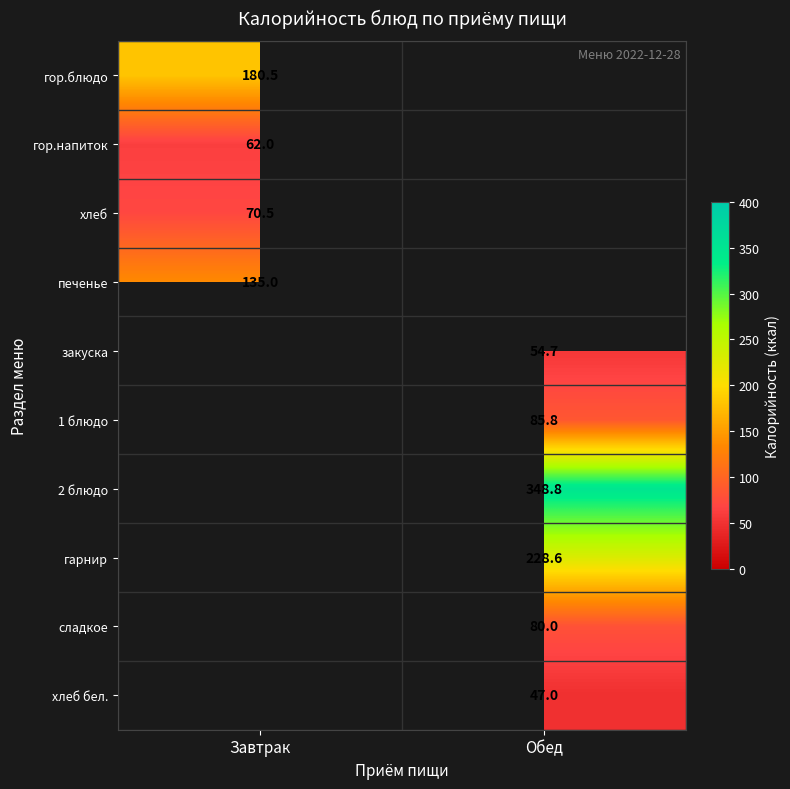

Is it true that гарнир equals 102.3 at Обед?

False